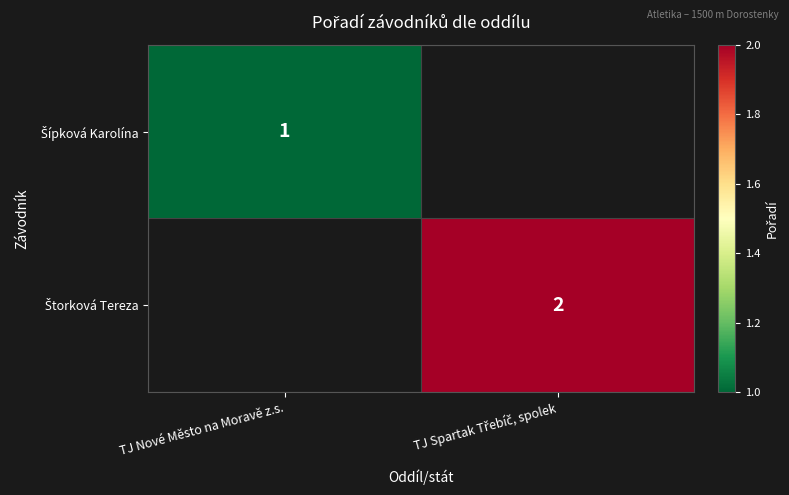

How many categories are shown in the chart?

2